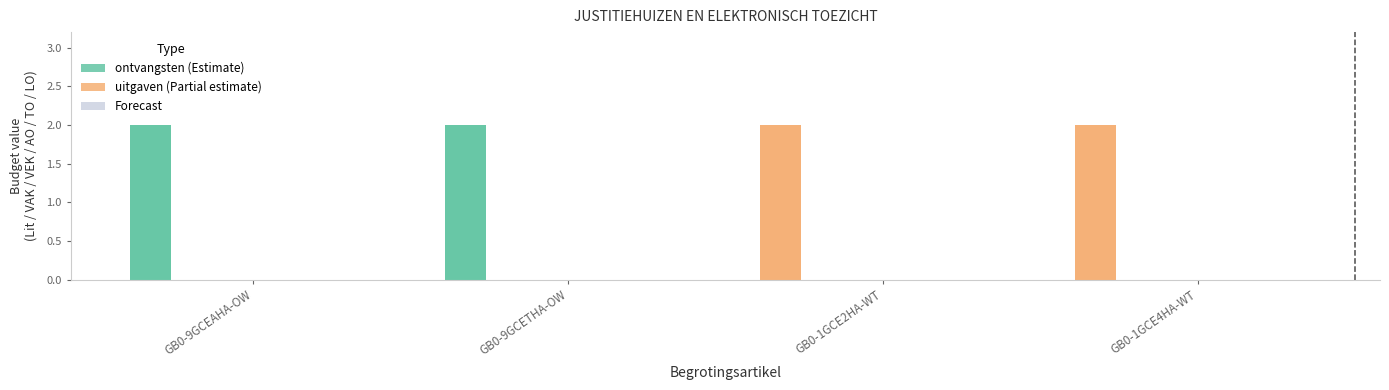

Rank the categories by LO value from lowest to highest.

GB0-9GCEAHA-OW, GB0-9GCETHA-OW, GB0-1GCE2HA-WT, GB0-1GCE4HA-WT